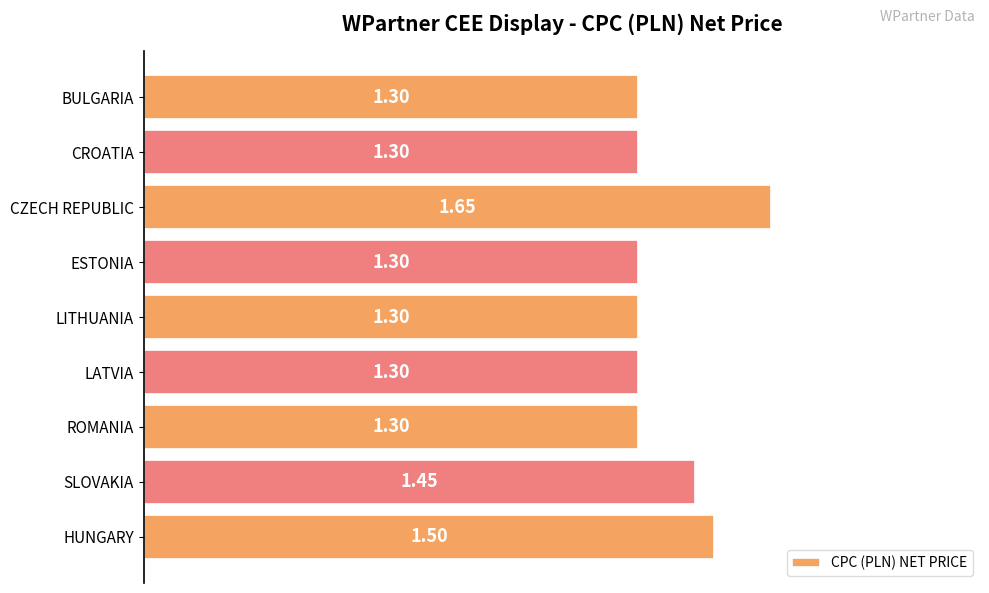

Does the chart contain stacked bars?

No